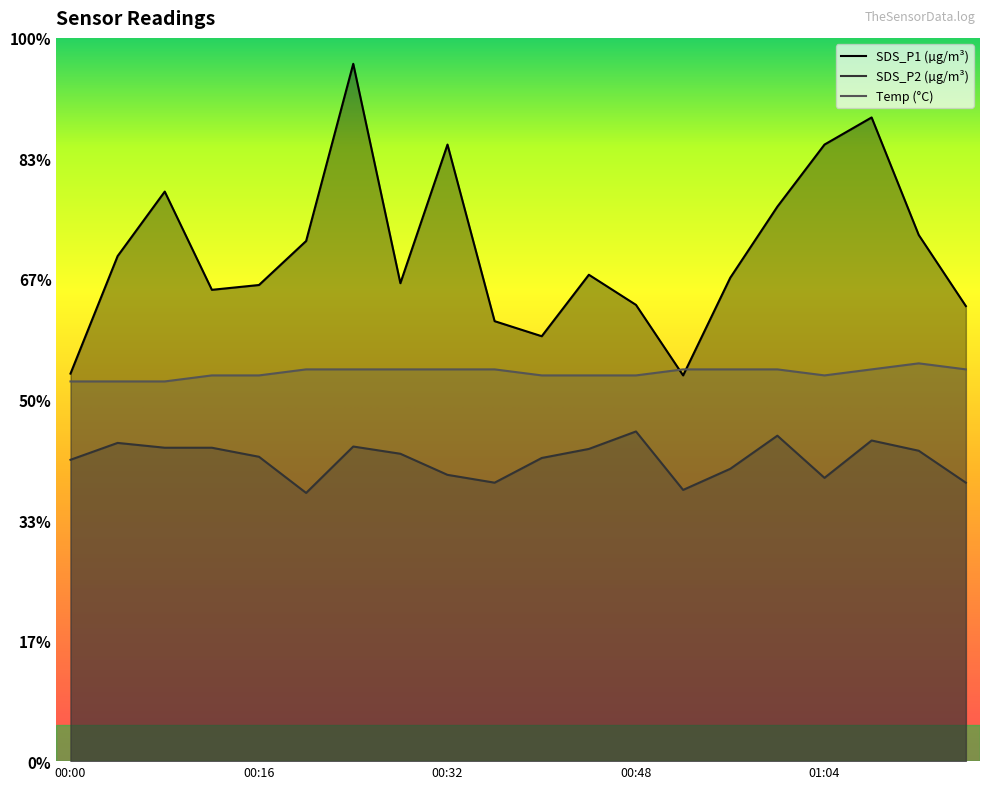

At which category does the chart reach its peak across all series?

00:24